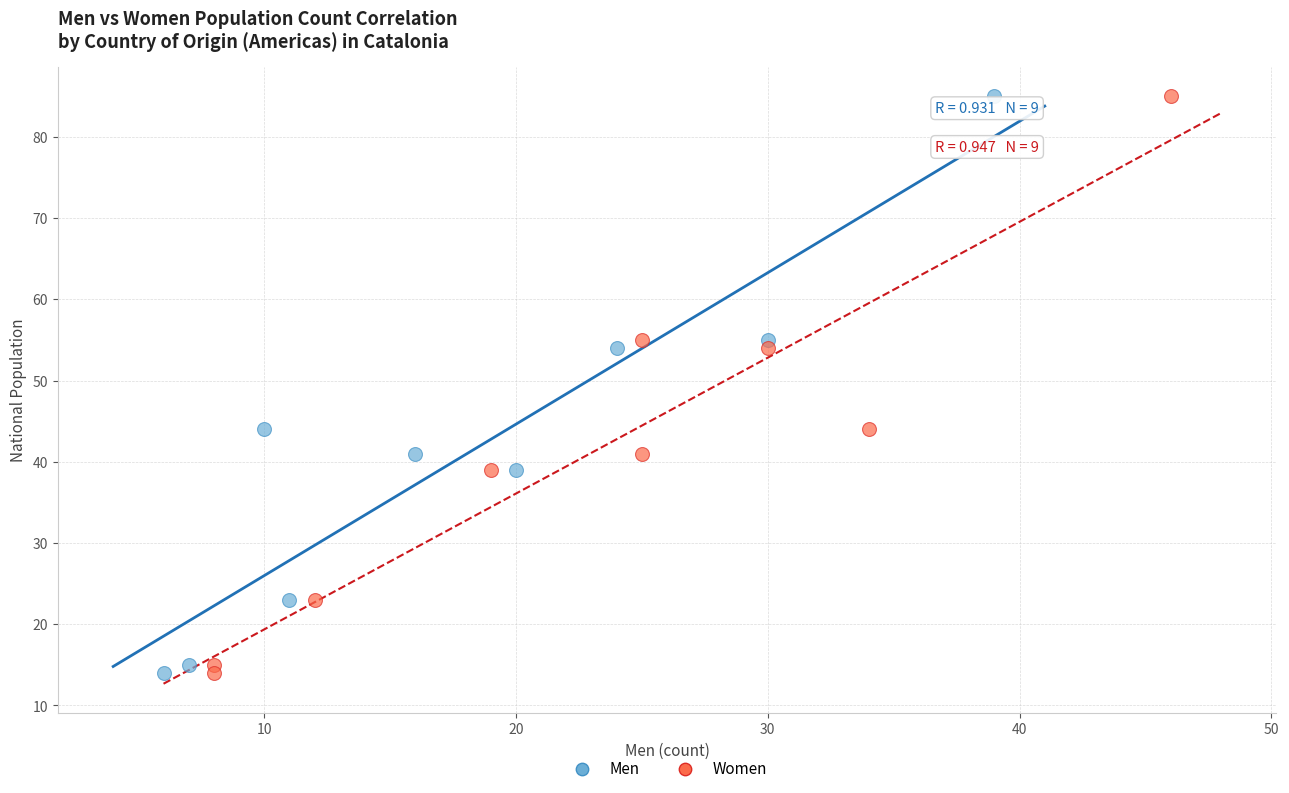

What are all the series names shown in the legend?

Men, Women